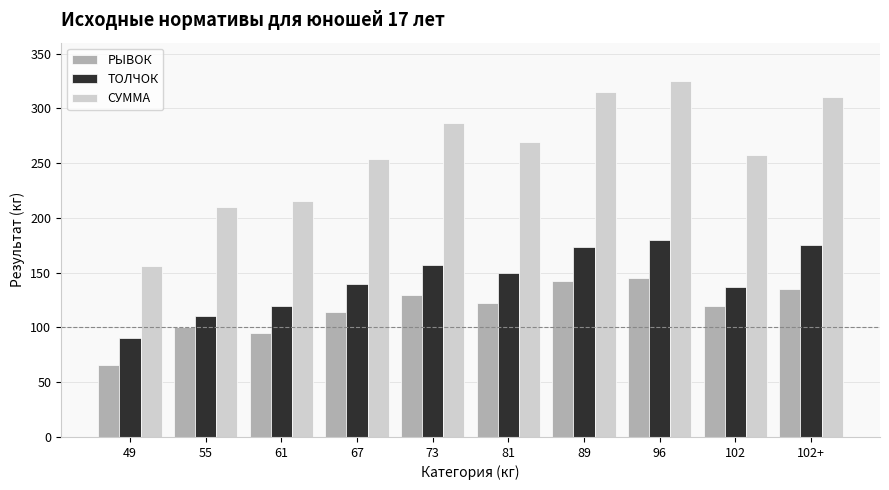

Is it true that ТОЛЧОК equals 137 at 102?

True